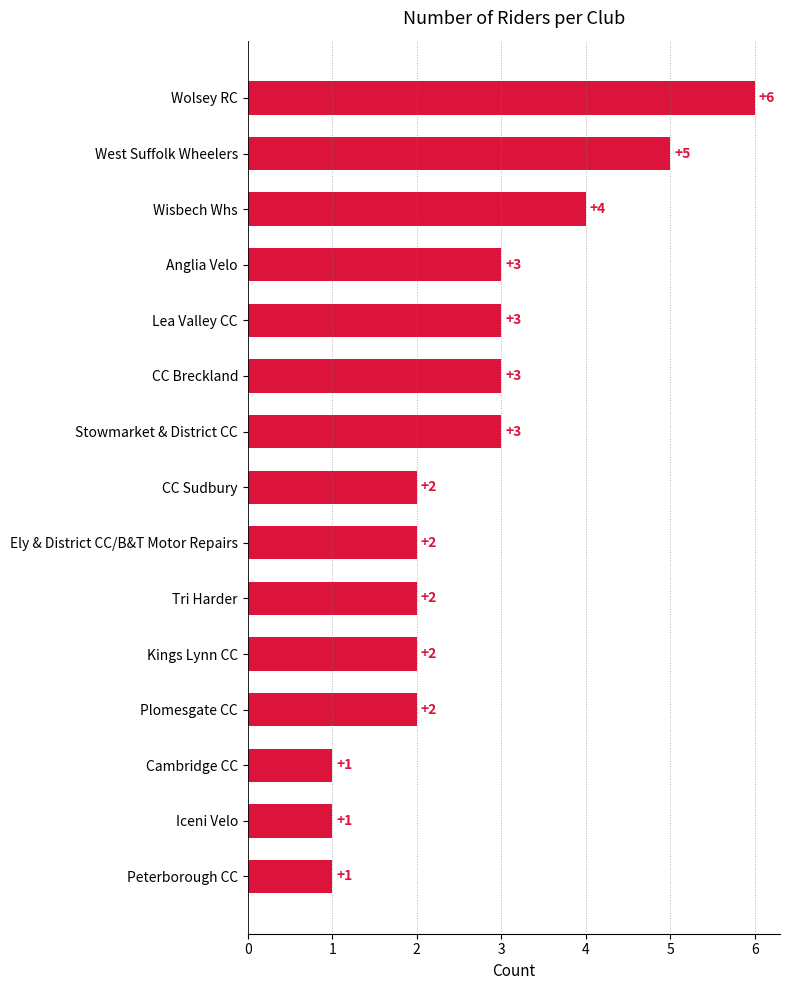

What is the label of the 6th bar from the bottom?

Tri Harder